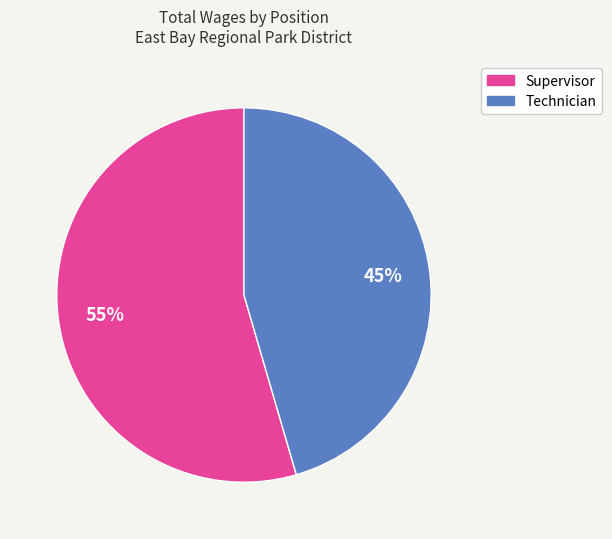

Does any single category account for the majority?

Yes